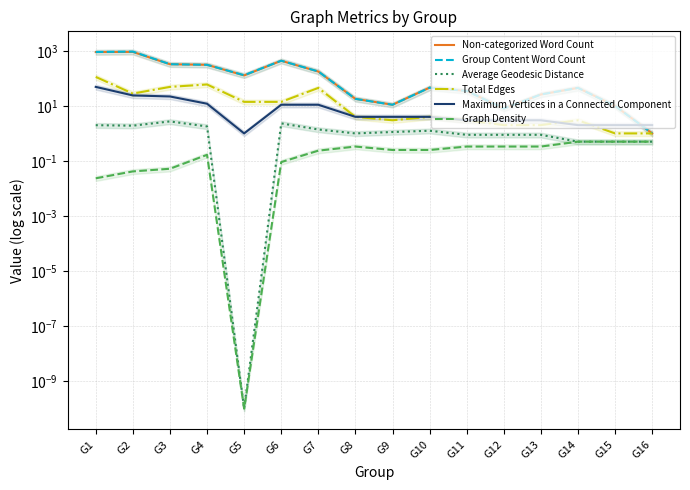

How many data points in Maximum Vertices in a Connected Component are above 4?

6